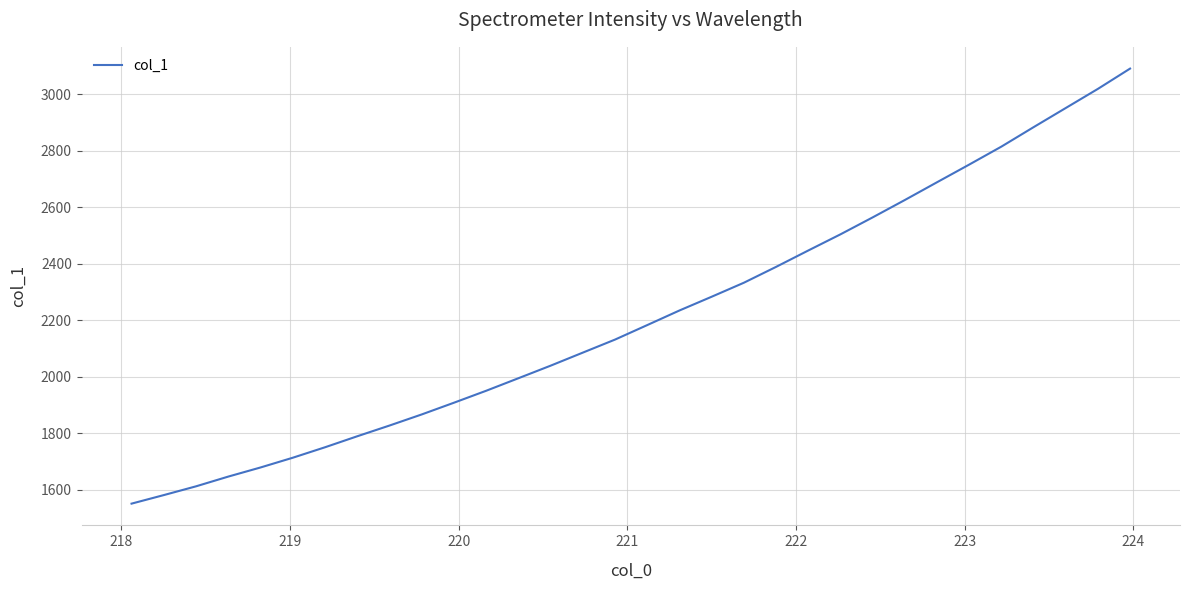

How many lines are shown in the chart?

1